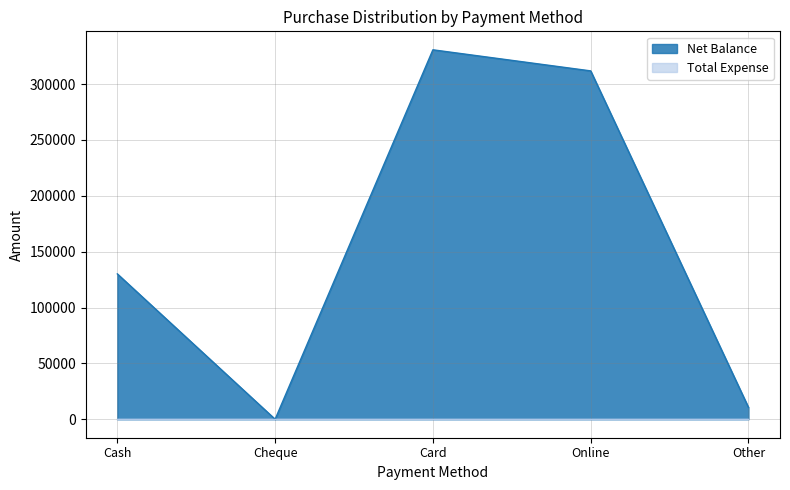

Between Online and Card, which is larger?

Card